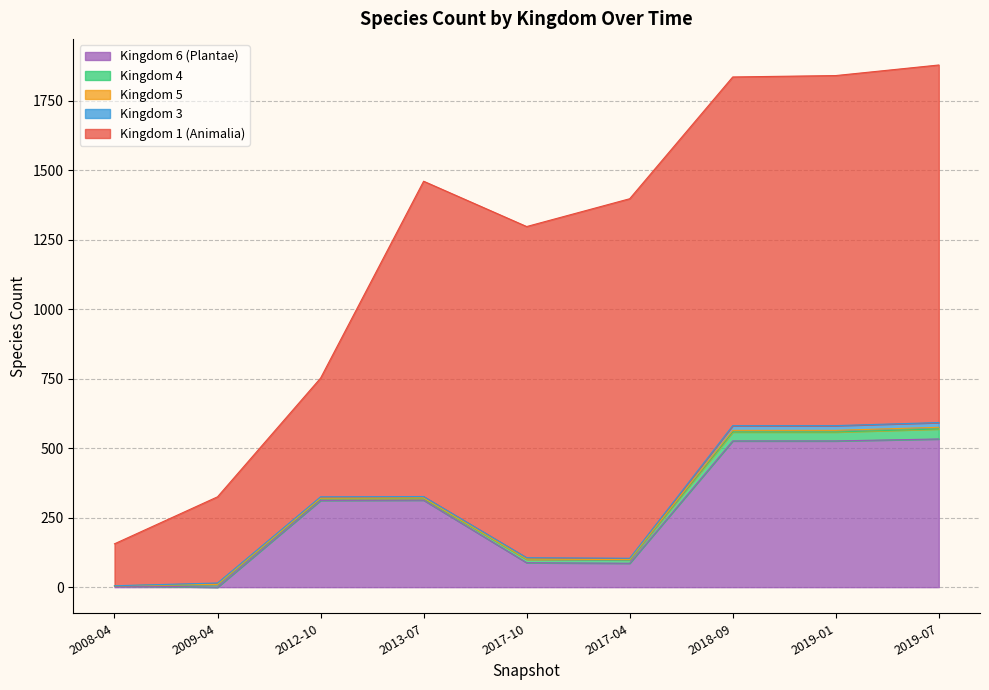

Does the chart display data point markers on the line(s)?

No